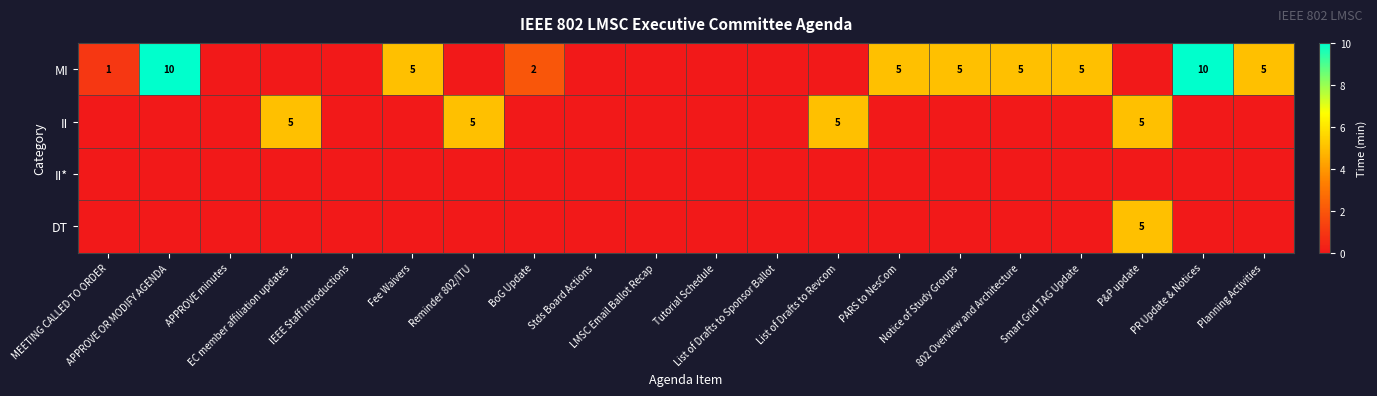

Which series has the largest total across all categories?

MI